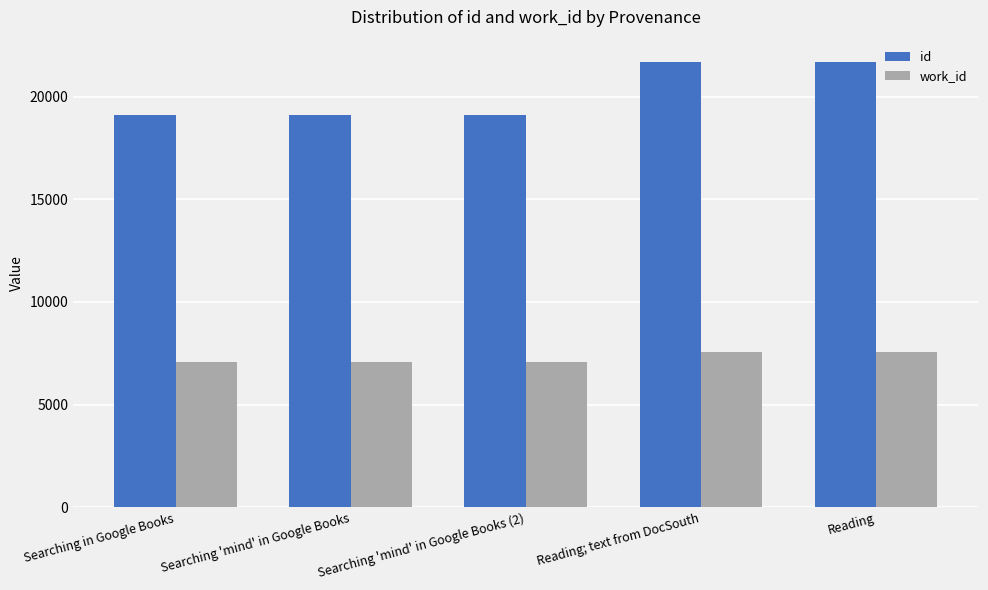

How many values in the work_id series exceed 7075?

2